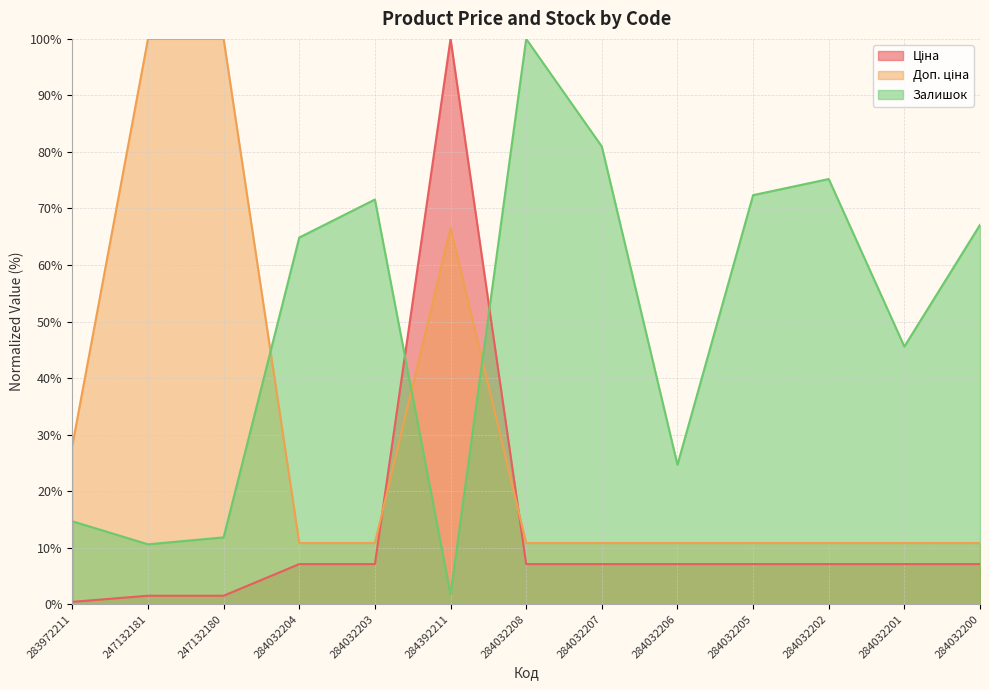

At which category is the sum across all series the highest?

284392211